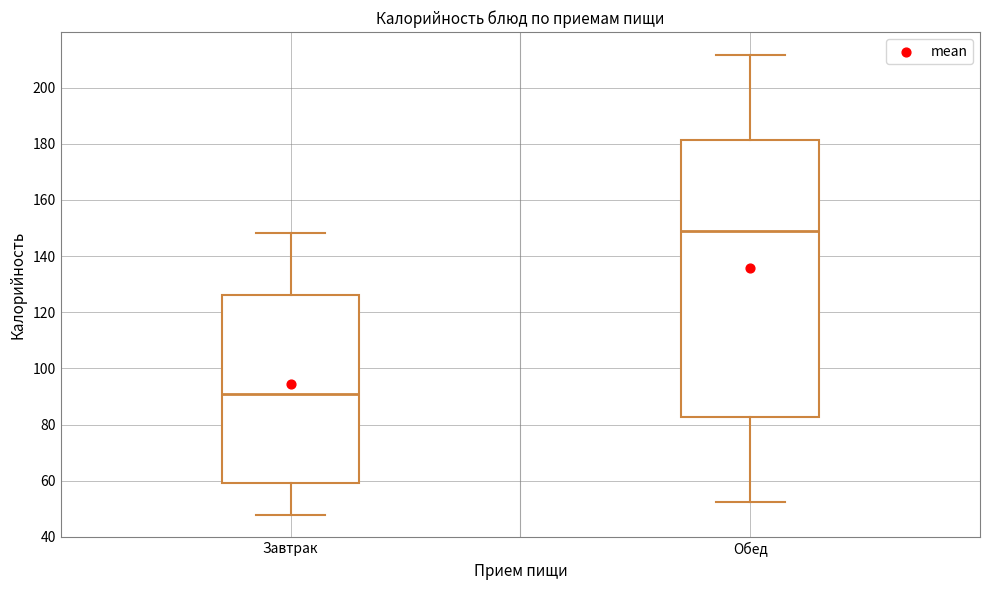

Comparing the boxes themselves (not the whiskers), which one is the tallest?

Обед